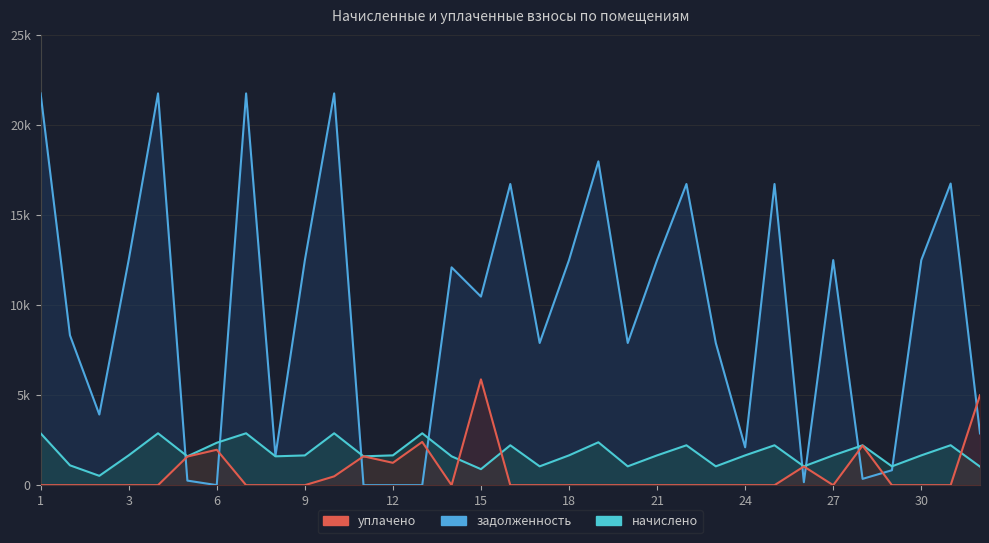

Is the value of задолженность at 25 greater than the value of уплачено at 27?

Yes